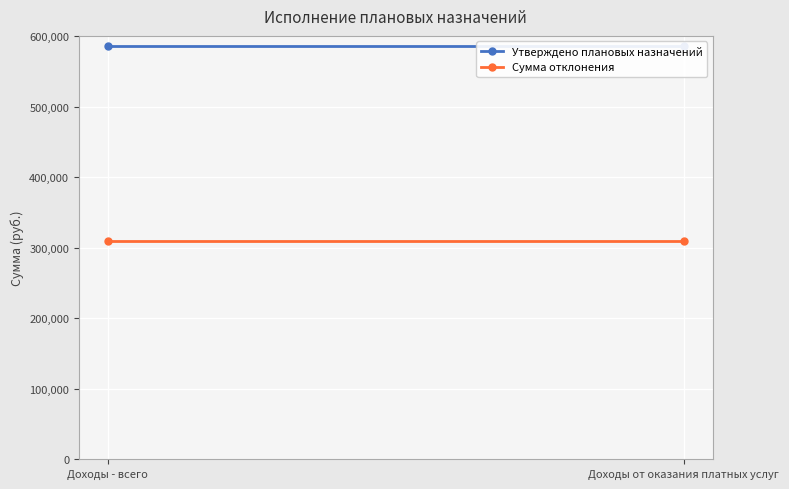

What is the sum of the Сумма отклонения values at Доходы - всего and Доходы от оказания платных услуг?

617918.5